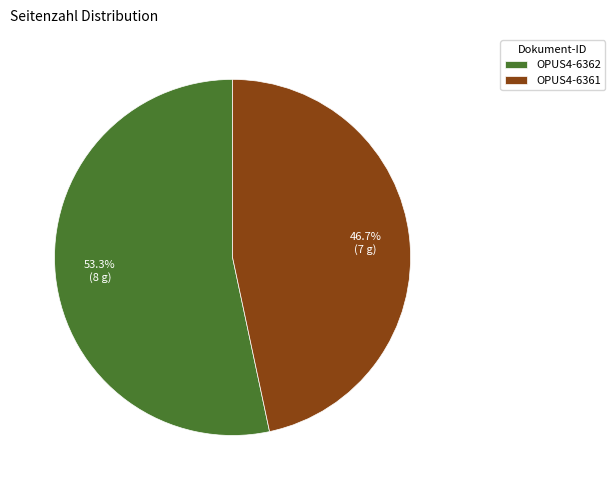

How many segments does this pie chart have?

2